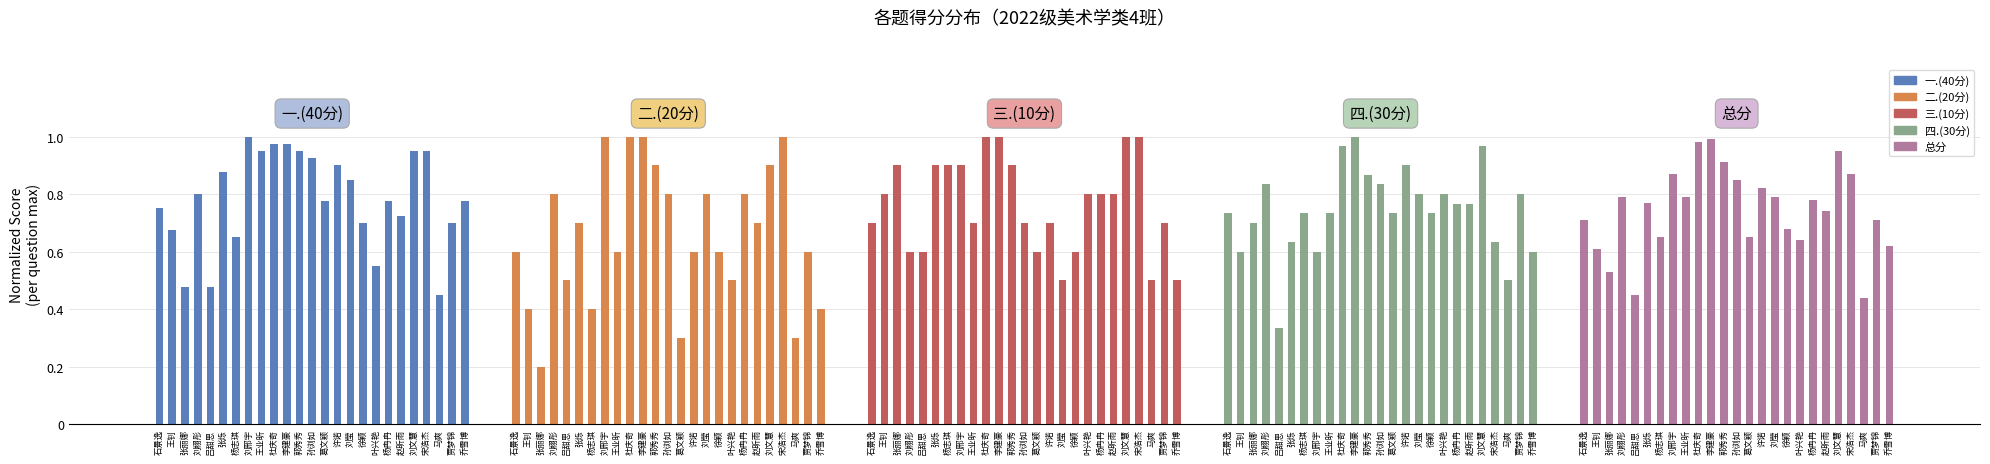

Are the bars horizontal?

No